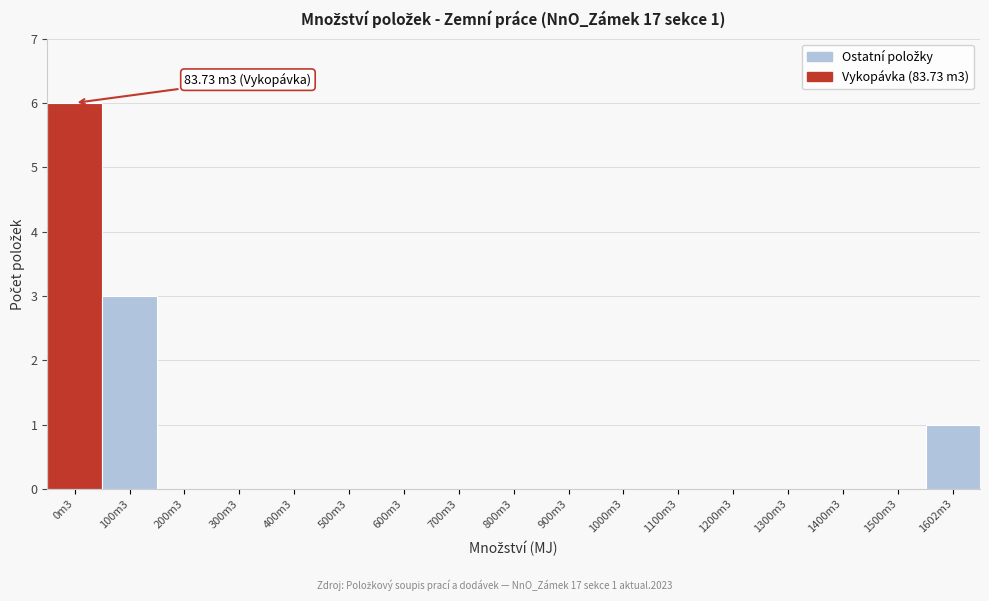

Reading left to right, transcribe all the data shown in this chart.

0m3=6	100m3=3	200m3=0	300m3=0	400m3=0	500m3=0	600m3=0	700m3=0	800m3=0	900m3=0	1000m3=0	1100m3=0	1200m3=0	1300m3=0	1400m3=0	1500m3=0	1602m3=1